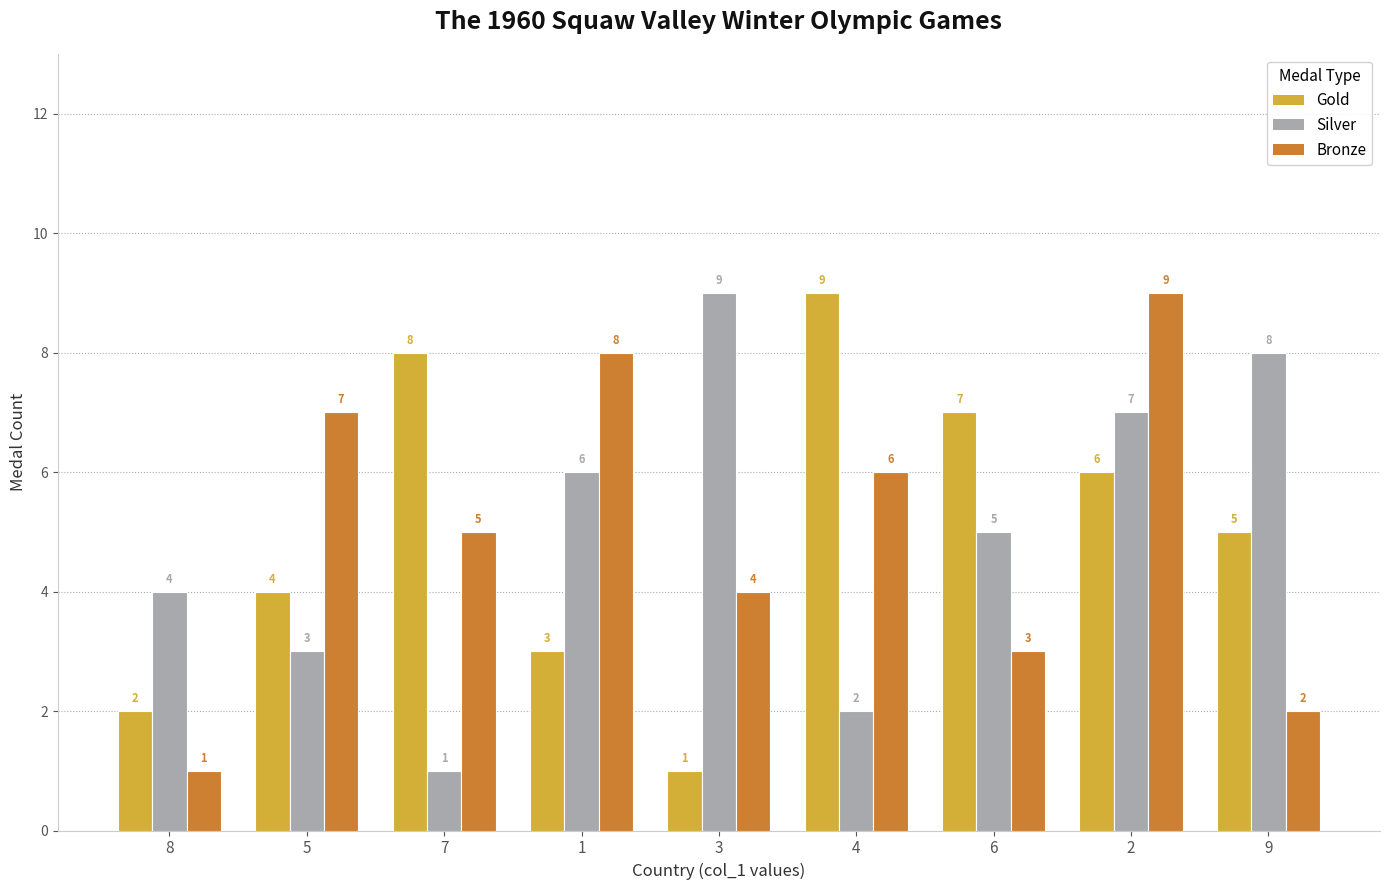

What is the total value across all series at 4?

17